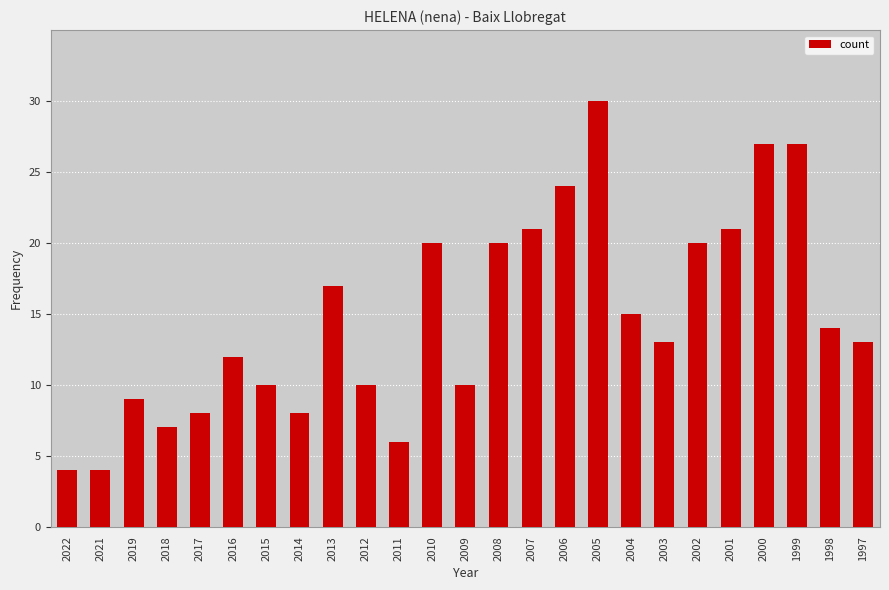

Read the value at 2015.

10